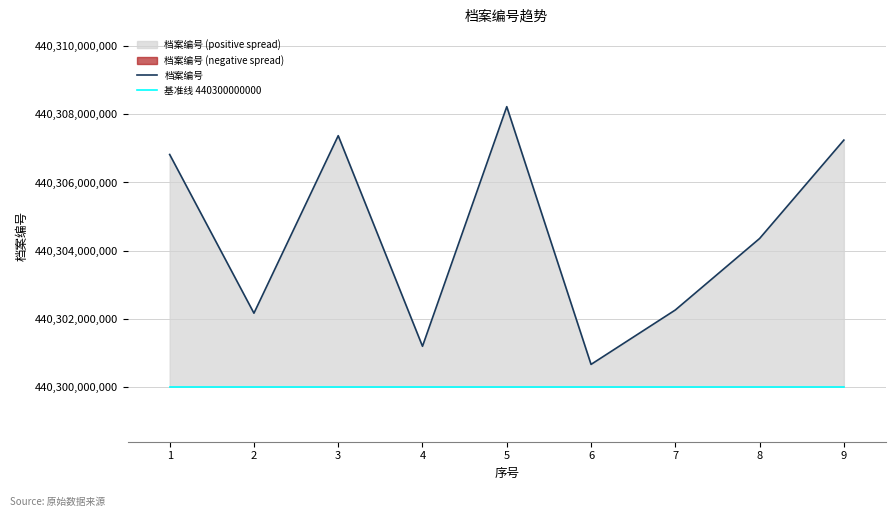

At which category is the sum across all series the highest?

5